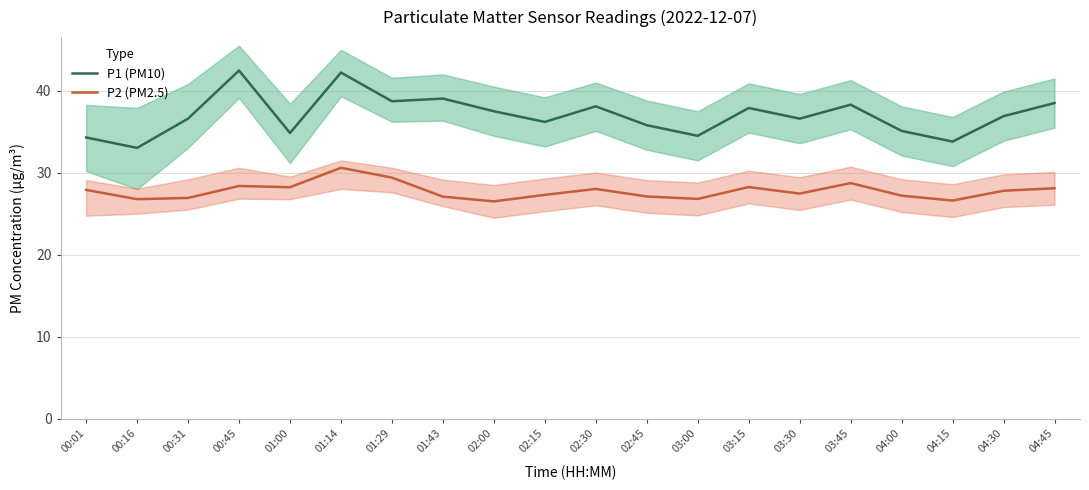

The value of P2 (PM2.5) at 04:30 is 27.8. True or false?

True